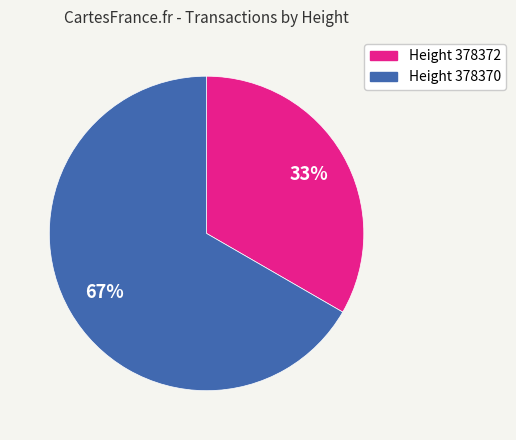

To the nearest percent, what is the average slice percentage?

50%